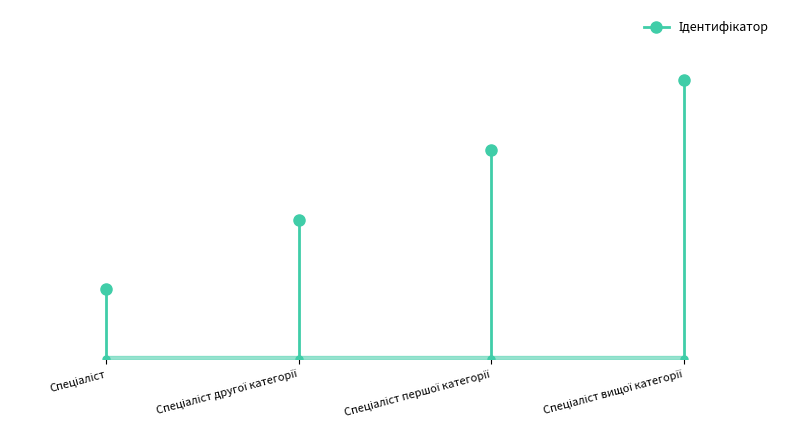

Between Спеціаліст and Спеціаліст вищої категорії, which is larger?

Спеціаліст вищої категорії